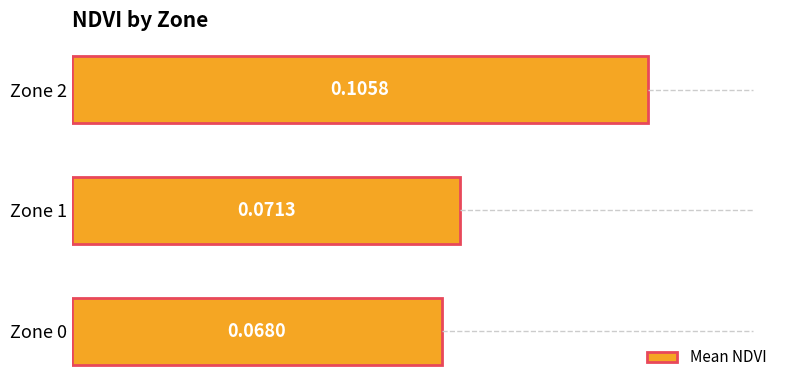

How many bars are there in total?

3